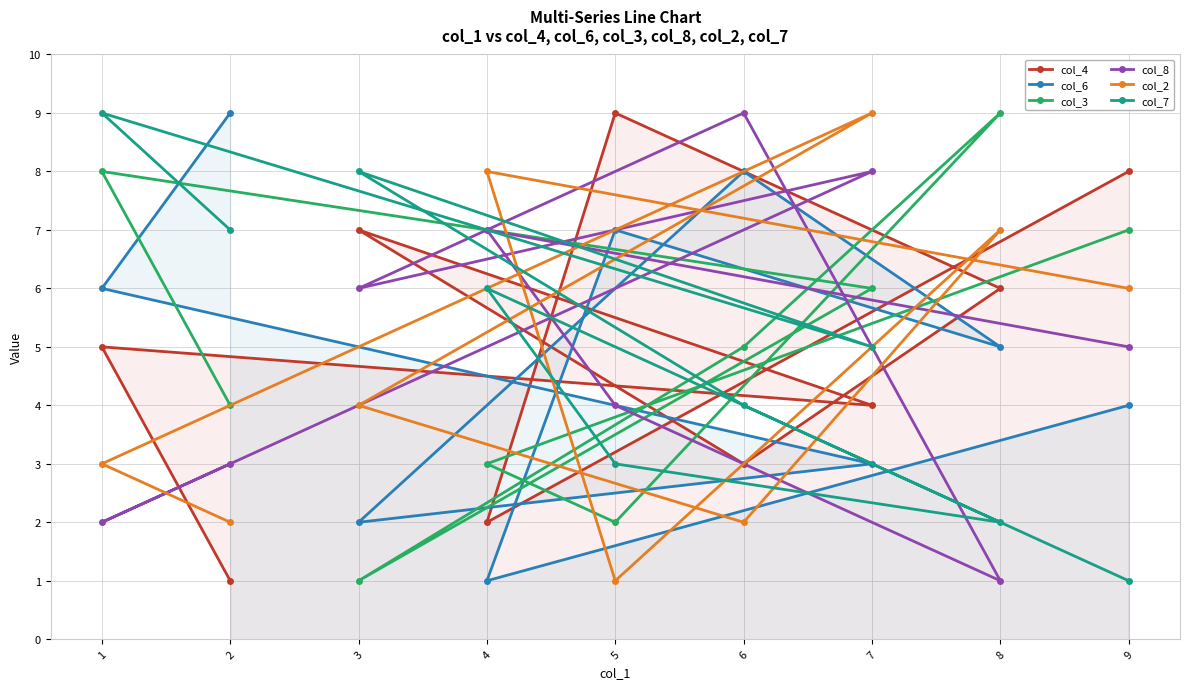

Which category has the highest value in the col_4 series?

5